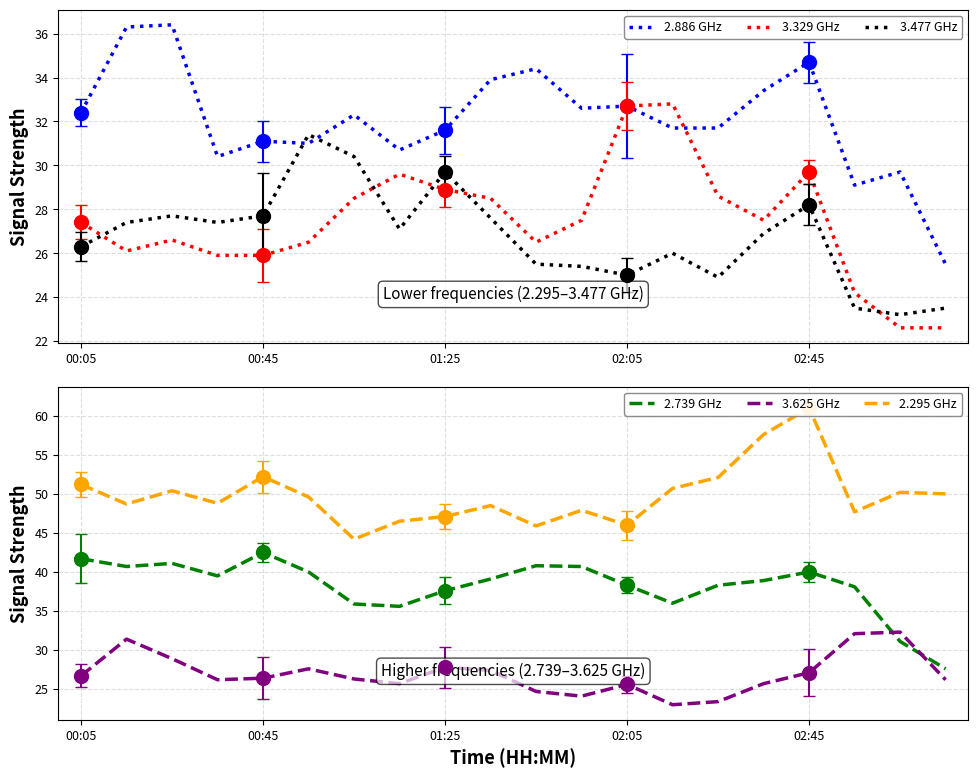

Is the value of 3.625 GHz at 00:05 greater than the value of 2.886 GHz at 15?

No